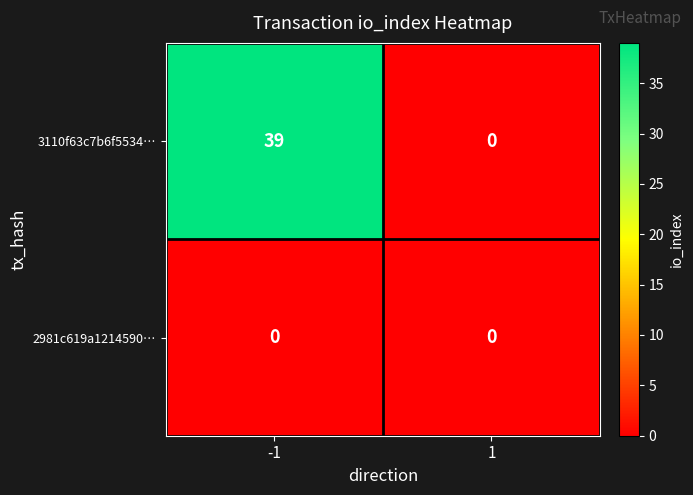

Rank the series at -1 from lowest to highest value.

2981c619a1214590…, 3110f63c7b6f5534…